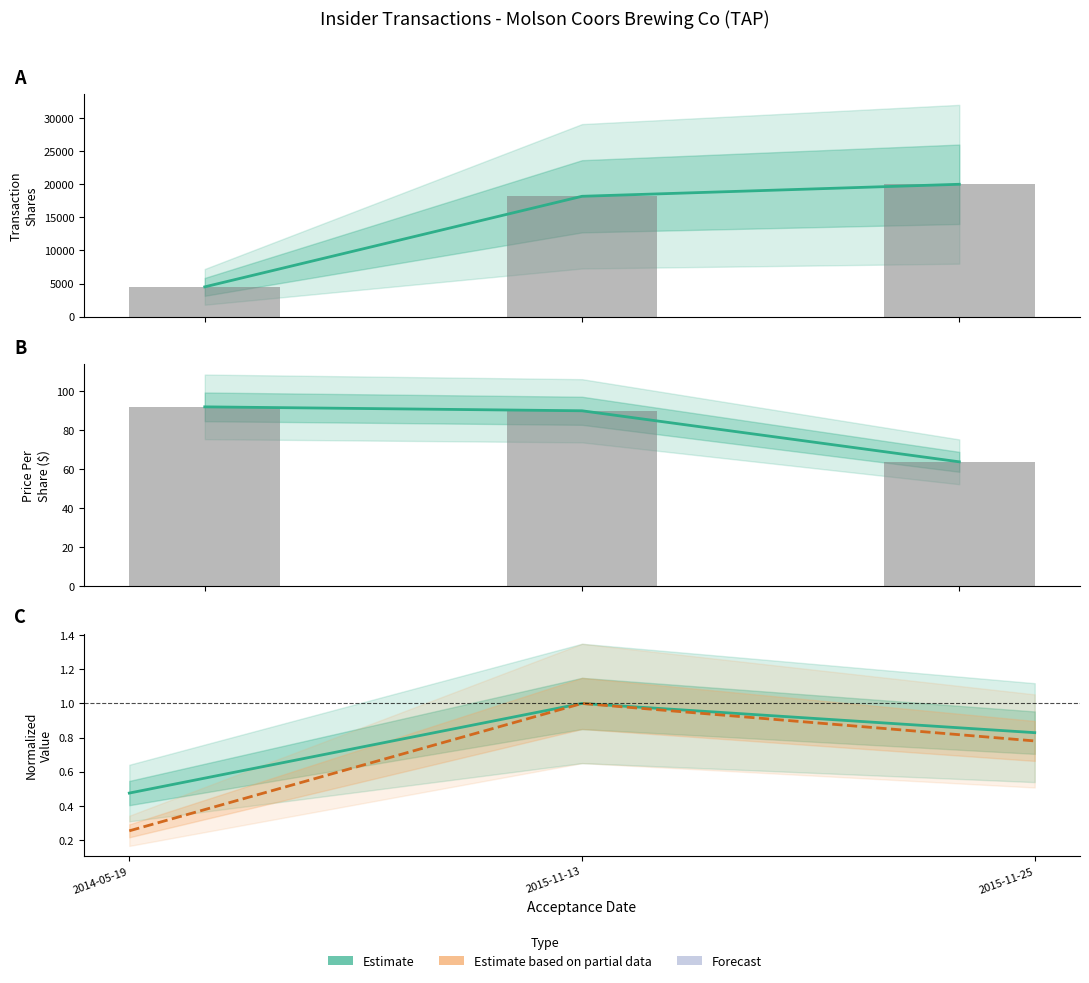

What is the sum of all sharesOwned (norm.) values?

2.3